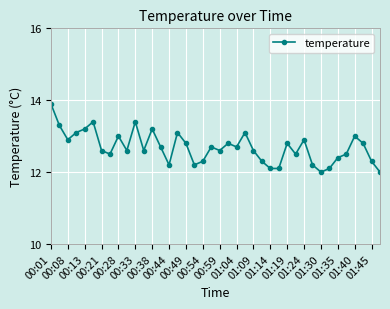

True or false: there are more than 0 points higher than both neighbors.

True